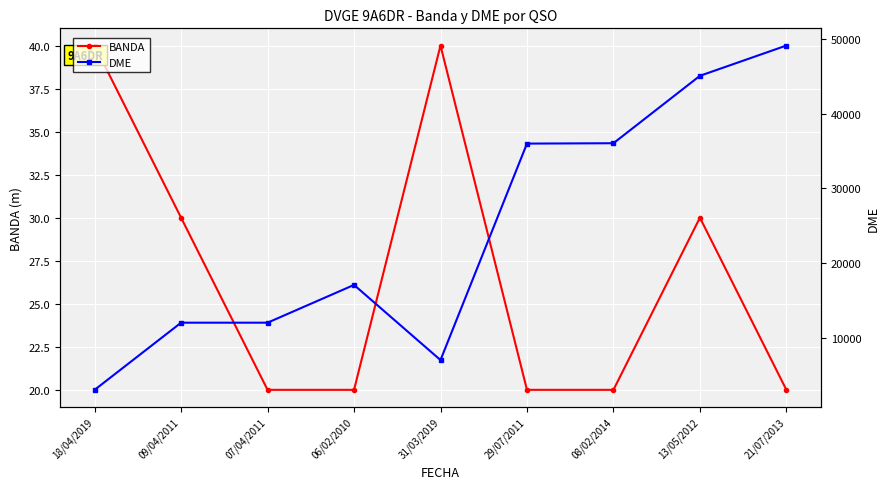

What is the sum of all DME values?

217521